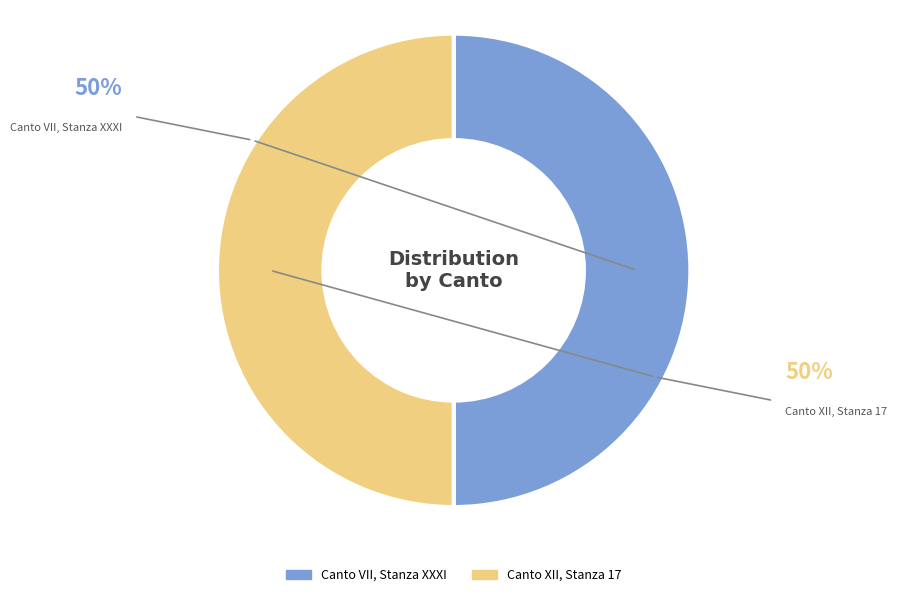

To the nearest percent, what portion does Canto VII, Stanza XXXI represent?

50%